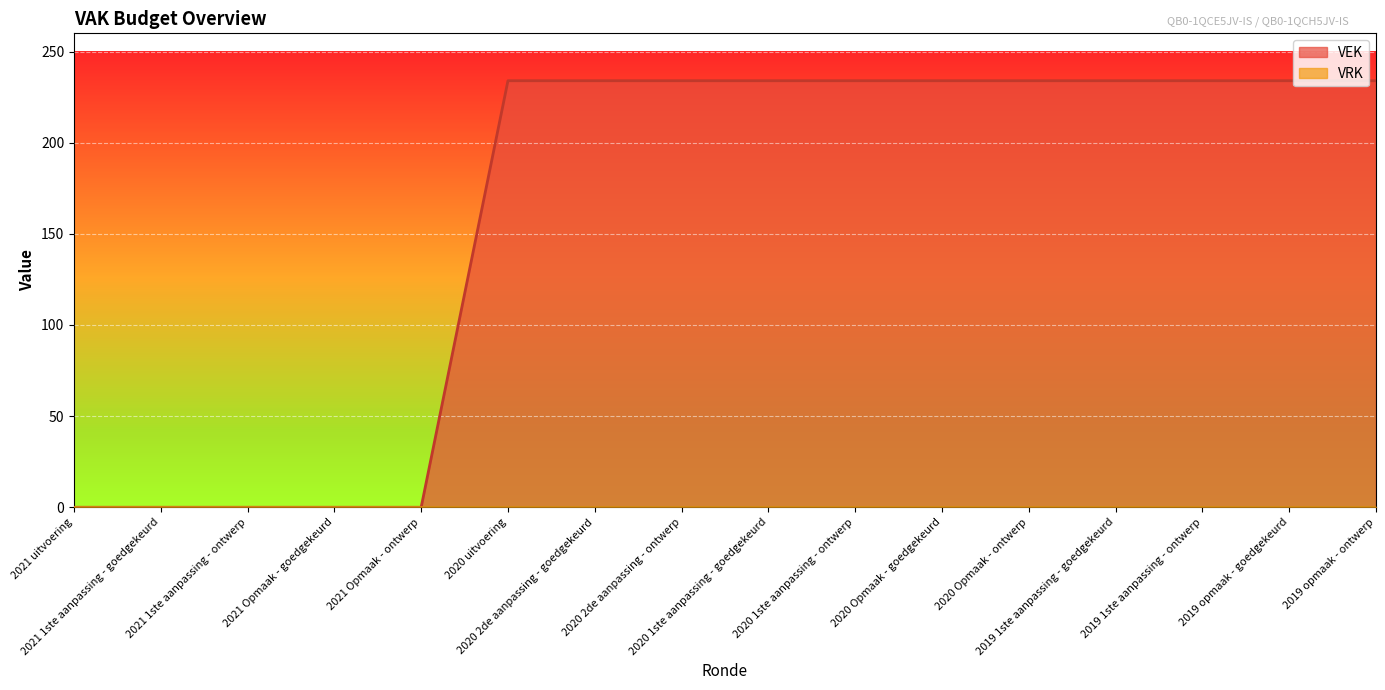

What is the sum of the values at 2021 1ste aanpassing - goedgekeurd and 2019 1ste aanpassing - goedgekeurd?

234